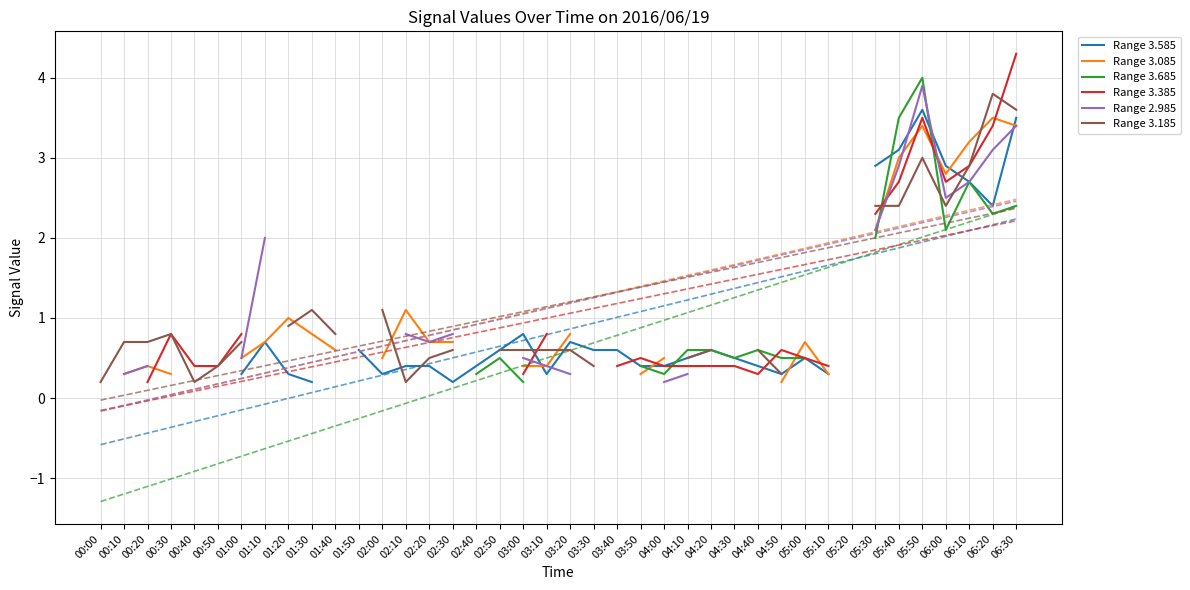

Where is the first local minimum for Range 3.685?

04:00